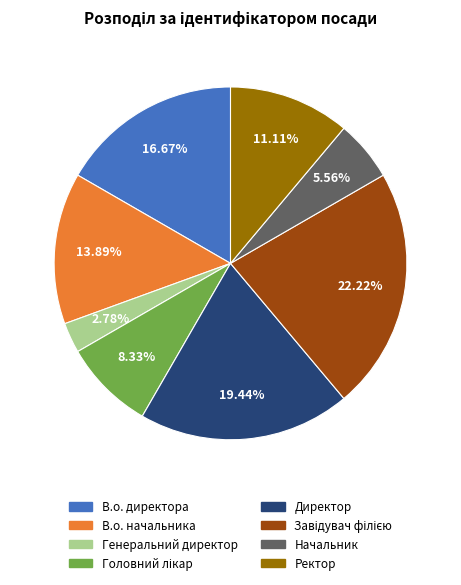

To the nearest percent, what is the difference between the largest and smallest slice percentages?

19%